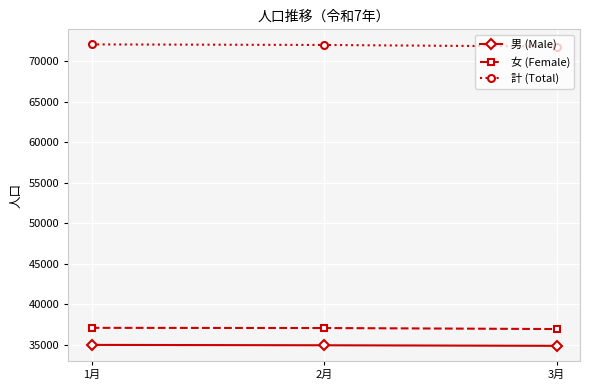

What is the difference between the second highest and minimum values in the 女 (Female) series?

126